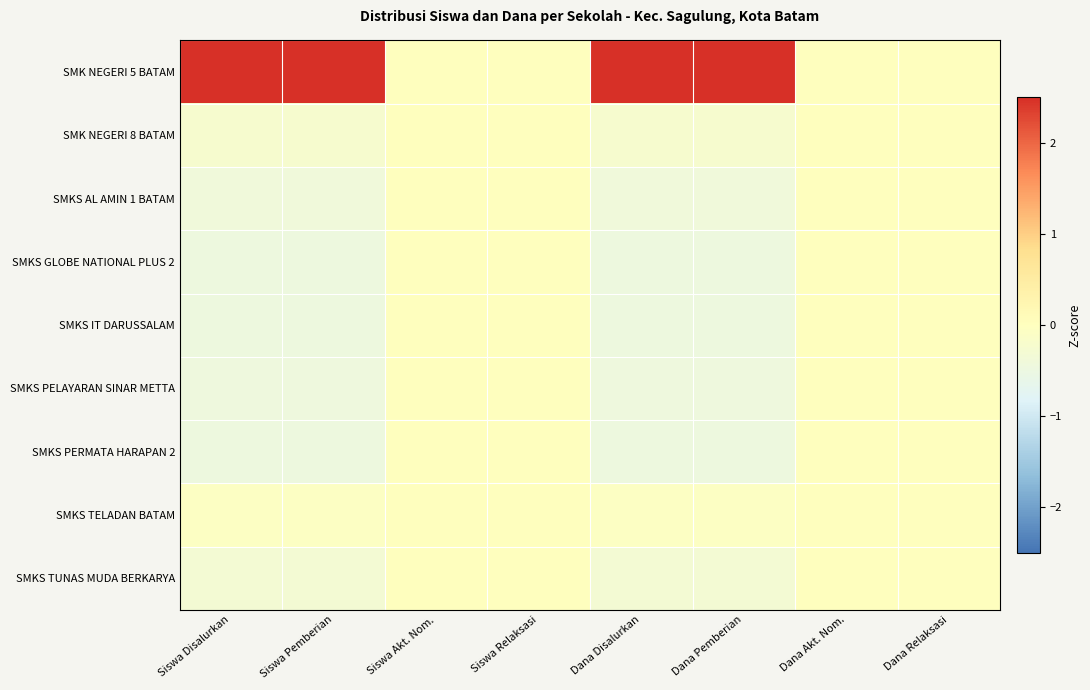

Reading left to right, transcribe all the data shown in this chart.

SMK NEGERI 5 BATAM: Siswa Disalurkan=2.8	Siswa Pemberian=2.8	Siswa Akt. Nom.=0.0	Siswa Relaksasi=0.0	Dana Disalurkan=2.8	Dana Pemberian=2.8	Dana Akt. Nom.=0.0	Dana Relaksasi=0.0
SMK NEGERI 8 BATAM: Siswa Disalurkan=-0.2	Siswa Pemberian=-0.2	Siswa Akt. Nom.=0.0	Siswa Relaksasi=0.0	Dana Disalurkan=-0.2	Dana Pemberian=-0.2	Dana Akt. Nom.=0.0	Dana Relaksasi=0.0
SMKS AL AMIN 1 BATAM: Siswa Disalurkan=-0.4	Siswa Pemberian=-0.4	Siswa Akt. Nom.=0.0	Siswa Relaksasi=0.0	Dana Disalurkan=-0.4	Dana Pemberian=-0.4	Dana Akt. Nom.=0.0	Dana Relaksasi=0.0
SMKS GLOBE NATIONAL PLUS 2: Siswa Disalurkan=-0.5	Siswa Pemberian=-0.5	Siswa Akt. Nom.=0.0	Siswa Relaksasi=0.0	Dana Disalurkan=-0.5	Dana Pemberian=-0.5	Dana Akt. Nom.=0.0	Dana Relaksasi=0.0
SMKS IT DARUSSALAM: Siswa Disalurkan=-0.5	Siswa Pemberian=-0.5	Siswa Akt. Nom.=0.0	Siswa Relaksasi=0.0	Dana Disalurkan=-0.5	Dana Pemberian=-0.5	Dana Akt. Nom.=0.0	Dana Relaksasi=0.0
SMKS PELAYARAN SINAR METTA: Siswa Disalurkan=-0.4	Siswa Pemberian=-0.4	Siswa Akt. Nom.=0.0	Siswa Relaksasi=0.0	Dana Disalurkan=-0.4	Dana Pemberian=-0.4	Dana Akt. Nom.=0.0	Dana Relaksasi=0.0
SMKS PERMATA HARAPAN 2: Siswa Disalurkan=-0.5	Siswa Pemberian=-0.5	Siswa Akt. Nom.=0.0	Siswa Relaksasi=0.0	Dana Disalurkan=-0.5	Dana Pemberian=-0.5	Dana Akt. Nom.=0.0	Dana Relaksasi=0.0
SMKS TELADAN BATAM: Siswa Disalurkan=-0.1	Siswa Pemberian=-0.1	Siswa Akt. Nom.=0.0	Siswa Relaksasi=0.0	Dana Disalurkan=-0.1	Dana Pemberian=-0.1	Dana Akt. Nom.=0.0	Dana Relaksasi=0.0
SMKS TUNAS MUDA BERKARYA: Siswa Disalurkan=-0.3	Siswa Pemberian=-0.3	Siswa Akt. Nom.=0.0	Siswa Relaksasi=0.0	Dana Disalurkan=-0.3	Dana Pemberian=-0.3	Dana Akt. Nom.=0.0	Dana Relaksasi=0.0